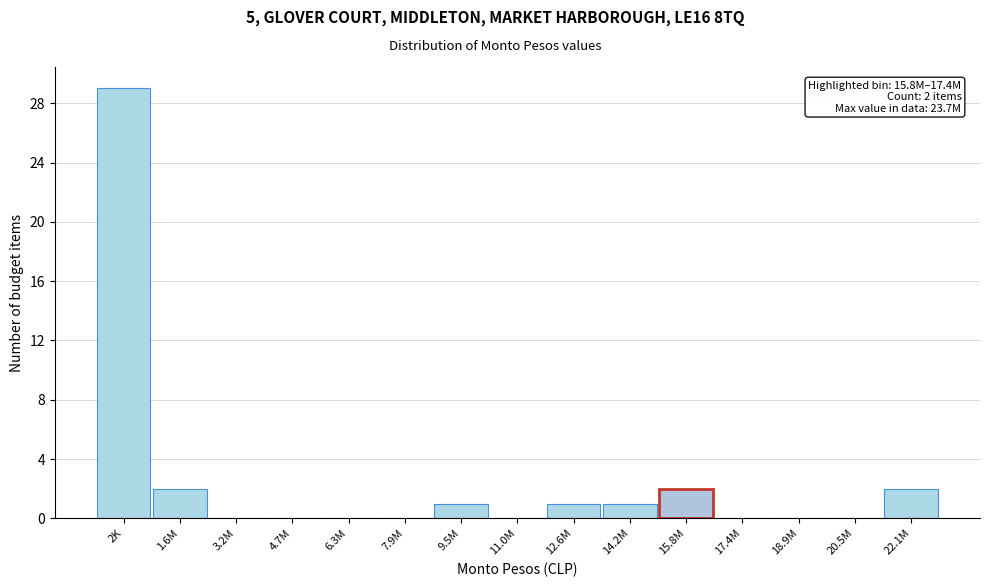

Reading left to right, list all the values displayed in this chart.

2K=29	1.6M=2	3.2M=0	4.7M=0	6.3M=0	7.9M=0	9.5M=1	11.0M=0	12.6M=1	14.2M=1	15.8M=2	17.4M=0	18.9M=0	20.5M=0	22.1M=2